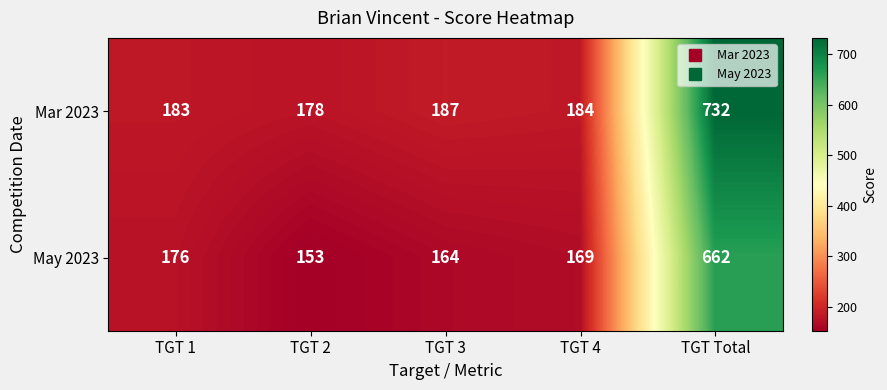

At how many categories does at least one series exceed 649?

1